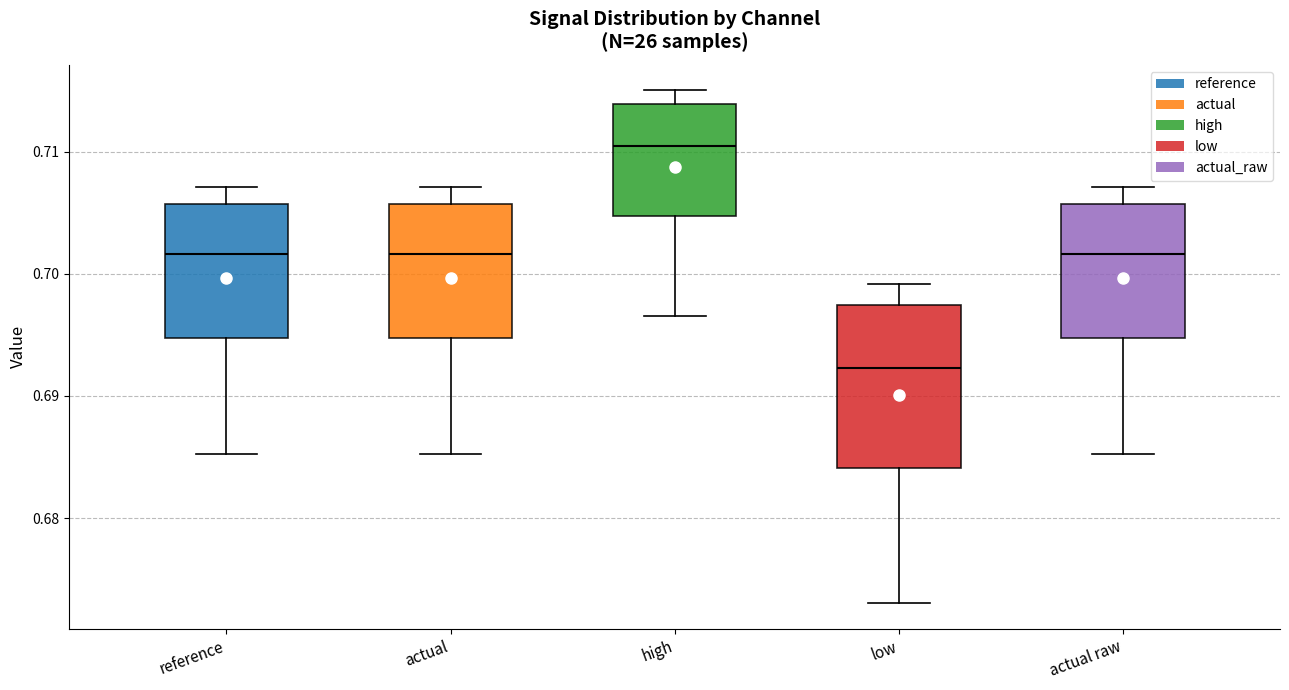

Reading left to right, read every box against the y-axis: the position of its median line, the range the box covers, and the ends of its whiskers. The values are not printed on the chart, so give them approximately, as read against the axis.

reference: median 0.702, box 0.695 to 0.706, whiskers 0.685 to 0.707
actual: median 0.702, box 0.695 to 0.706, whiskers 0.685 to 0.707
high: median 0.710, box 0.705 to 0.714, whiskers 0.697 to 0.715
low: median 0.692, box 0.684 to 0.697, whiskers 0.673 to 0.699
actual raw: median 0.702, box 0.695 to 0.706, whiskers 0.685 to 0.707